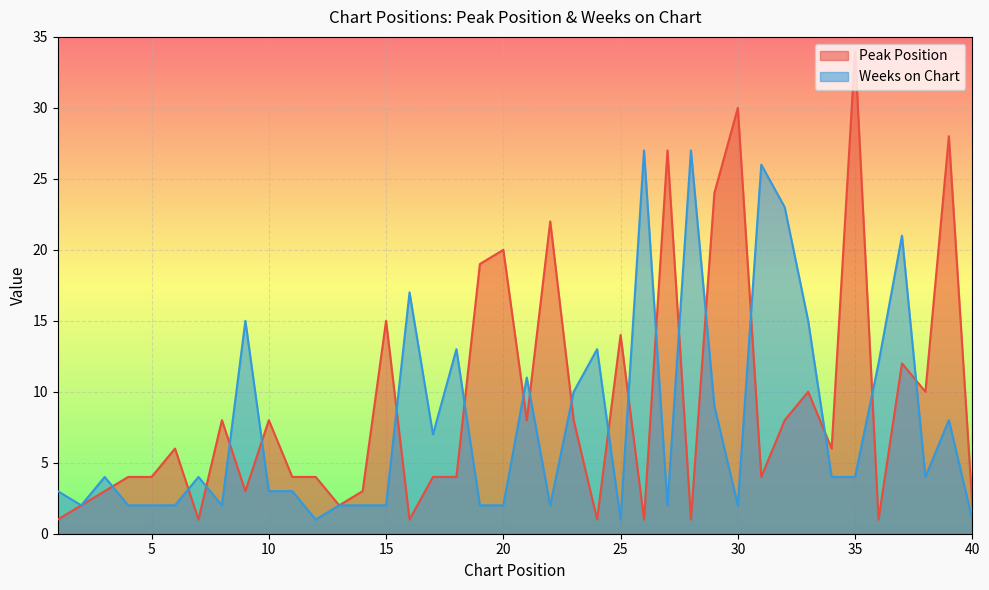

At which label does Peak Position first exceed 6?

8